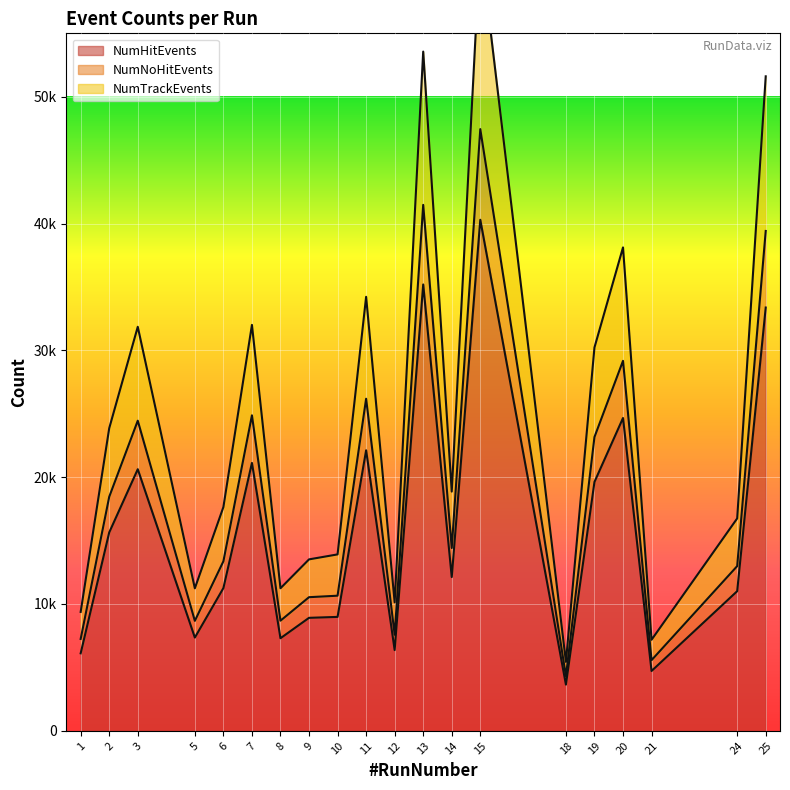

What is the value of the NumHitEvents point at the 10th from the left?

22119